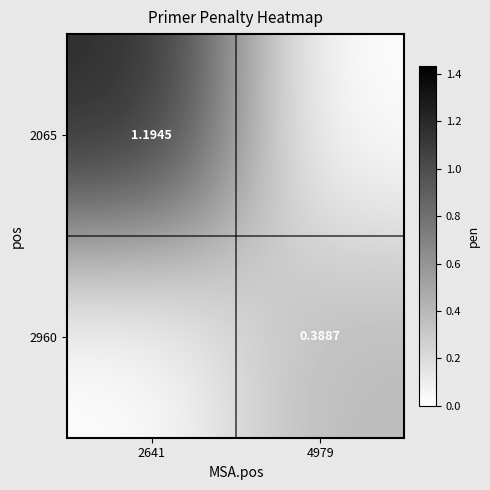

Is the value of 2065 at 2641 greater than the value of 2960 at 4979?

Yes